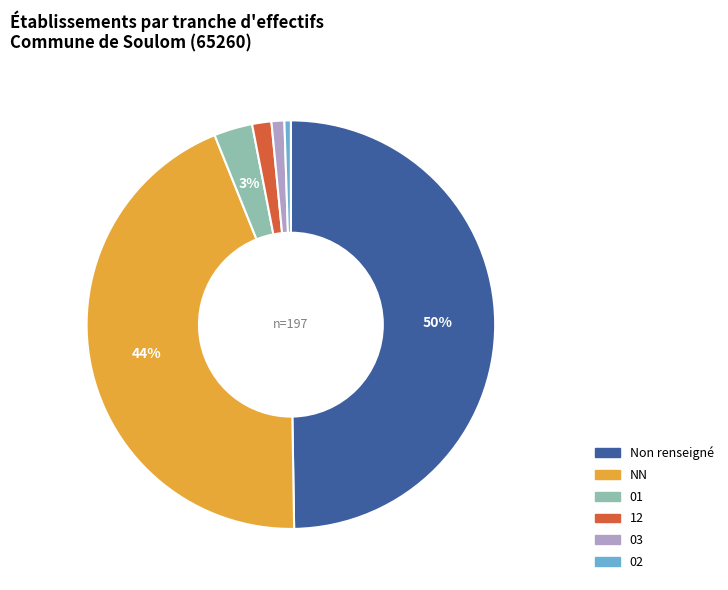

To the nearest percent, what is the average slice percentage?

17%